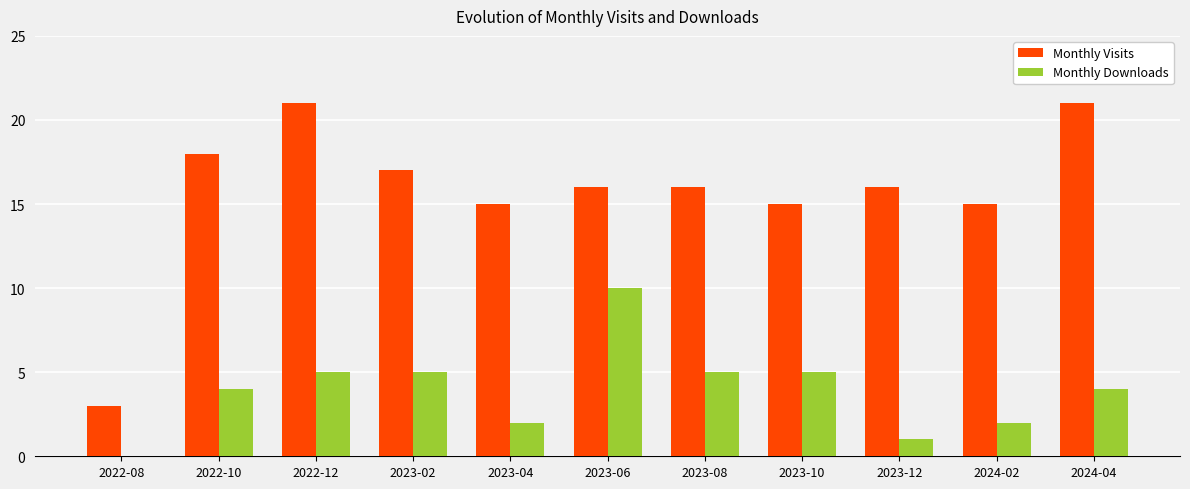

Is it true that Monthly Visits equals 20 at 2023-10?

False